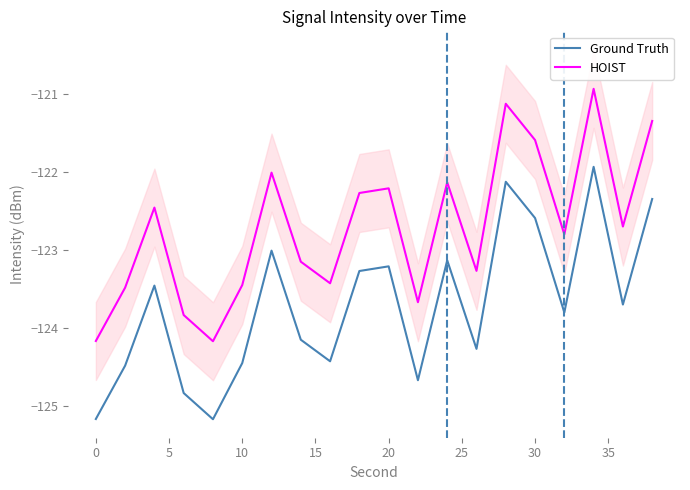

What is the greatest value displayed?

-120.9